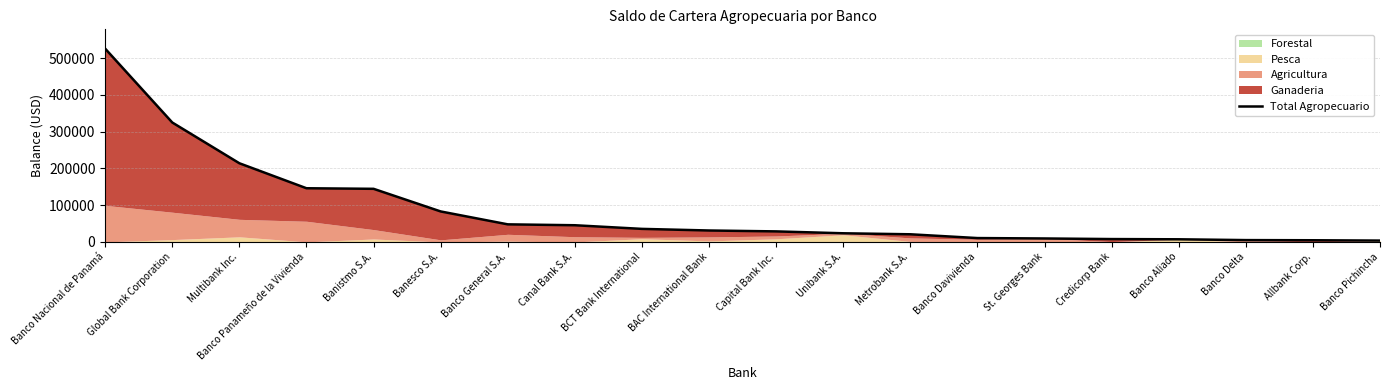

What is the greatest value displayed?

525621.9